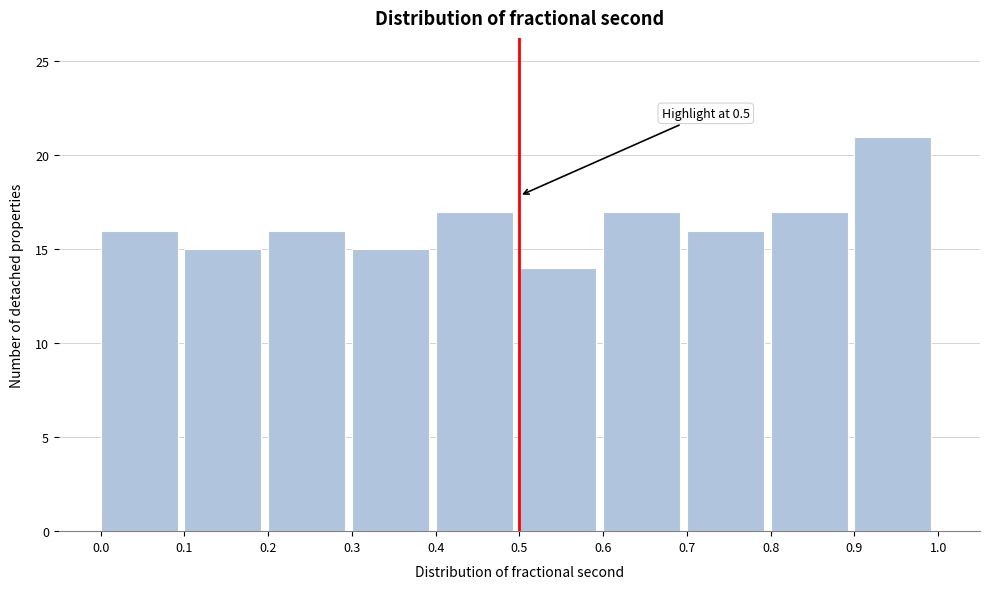

Over which range of the x-axis is the bar tallest?

0.9 to 1.0